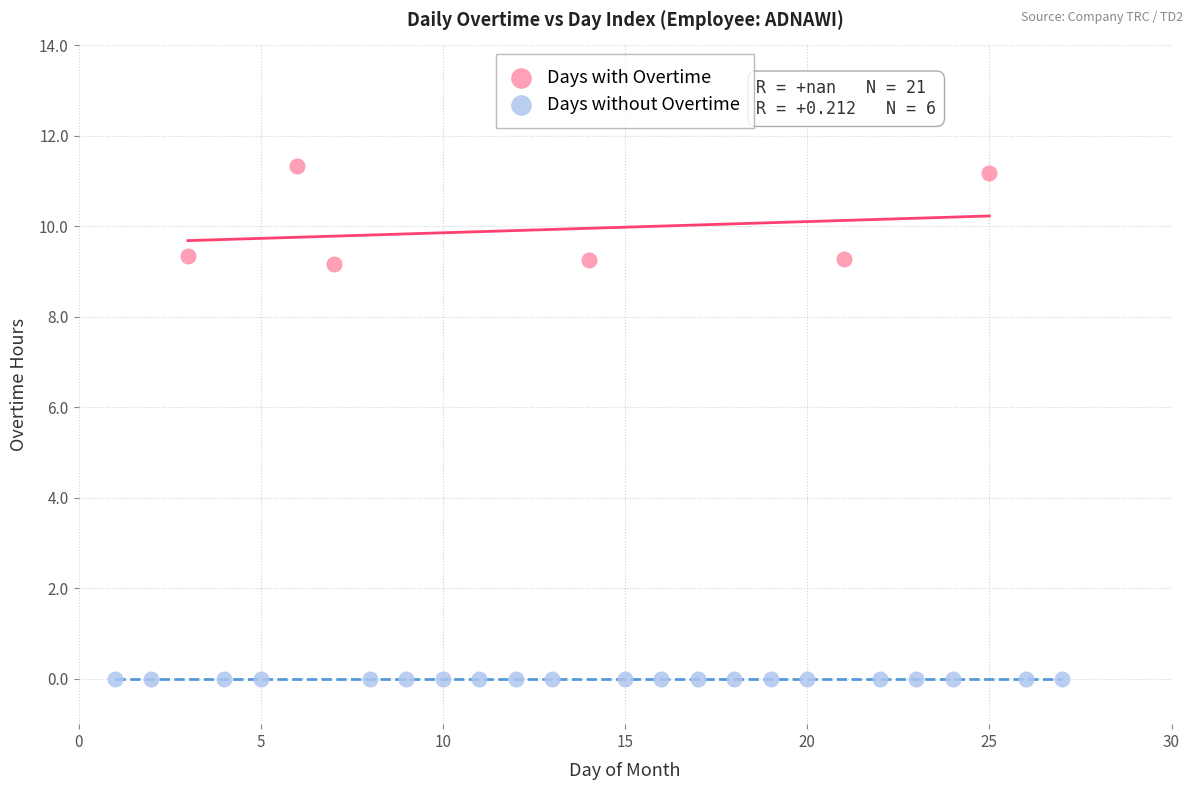

Which series reaches the minimum Y coordinate?

Days without Overtime